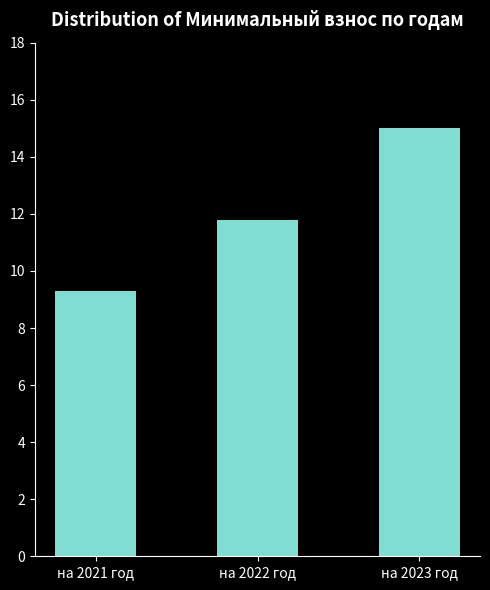

List the labels in order of value, smallest first.

на 2021 год, на 2022 год, на 2023 год